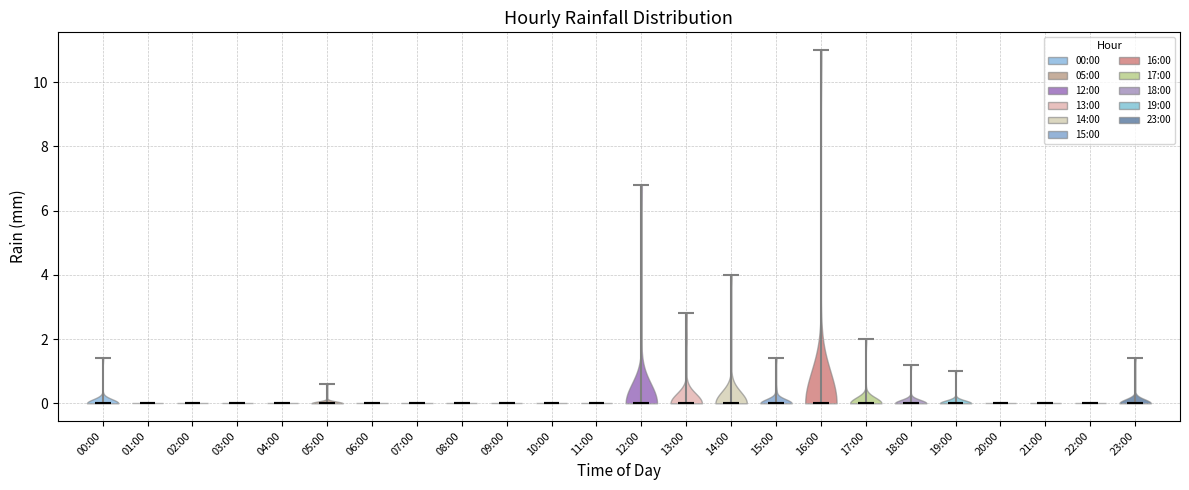

Reading left to right, read every violin against the y-axis: where its median line is, and the lowest and highest points it reaches. The values are not printed on the chart, so give them approximately, as read against the axis.

00:00: median line 0.0, lowest point 0.0, highest point 1.4
01:00: median line 0.0, lowest point 0.0, highest point 0.0
02:00: median line 0.0, lowest point 0.0, highest point 0.0
03:00: median line 0.0, lowest point 0.0, highest point 0.0
04:00: median line 0.0, lowest point 0.0, highest point 0.0
05:00: median line 0.0, lowest point 0.0, highest point 0.6
06:00: median line 0.0, lowest point 0.0, highest point 0.0
07:00: median line 0.0, lowest point 0.0, highest point 0.0
08:00: median line 0.0, lowest point 0.0, highest point 0.0
09:00: median line 0.0, lowest point 0.0, highest point 0.0
10:00: median line 0.0, lowest point 0.0, highest point 0.0
11:00: median line 0.0, lowest point 0.0, highest point 0.0
12:00: median line 0.0, lowest point 0.0, highest point 6.8
13:00: median line 0.0, lowest point 0.0, highest point 2.8
14:00: median line 0.0, lowest point 0.0, highest point 4.0
15:00: median line 0.0, lowest point 0.0, highest point 1.4
16:00: median line 0.0, lowest point 0.0, highest point 11.0
17:00: median line 0.0, lowest point 0.0, highest point 2.0
18:00: median line 0.0, lowest point 0.0, highest point 1.2
19:00: median line 0.0, lowest point 0.0, highest point 1.0
20:00: median line 0.0, lowest point 0.0, highest point 0.0
21:00: median line 0.0, lowest point 0.0, highest point 0.0
22:00: median line 0.0, lowest point 0.0, highest point 0.0
23:00: median line 0.0, lowest point 0.0, highest point 1.4